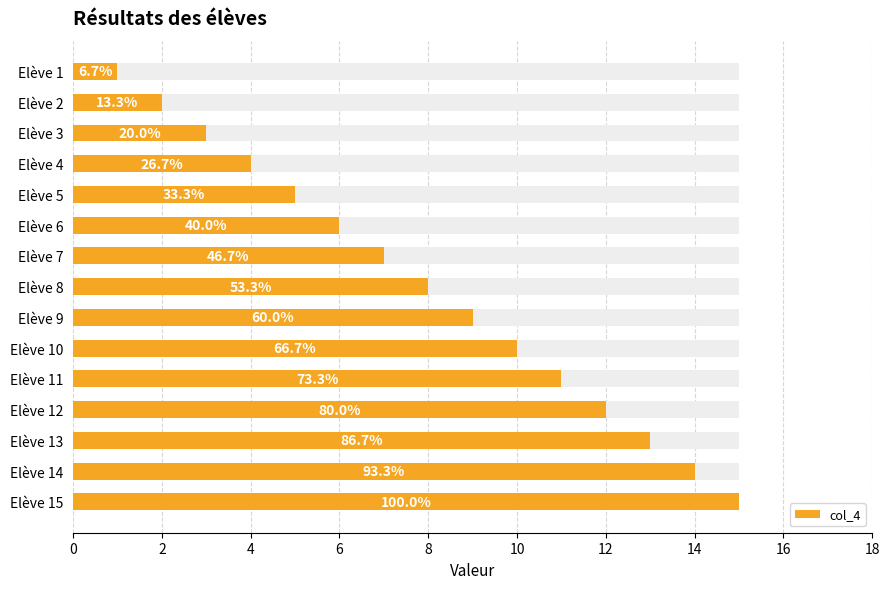

Reading right to left, extract all data points from this chart.

15	14	13	12	11	10	9	8	7	6	5	4	3	2	1